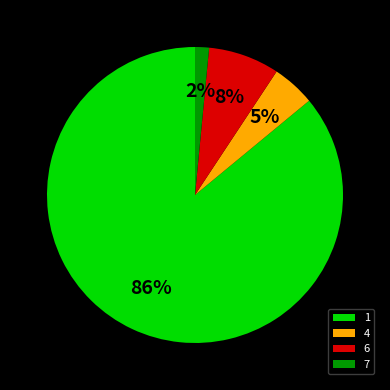

Which slice is the largest?

1